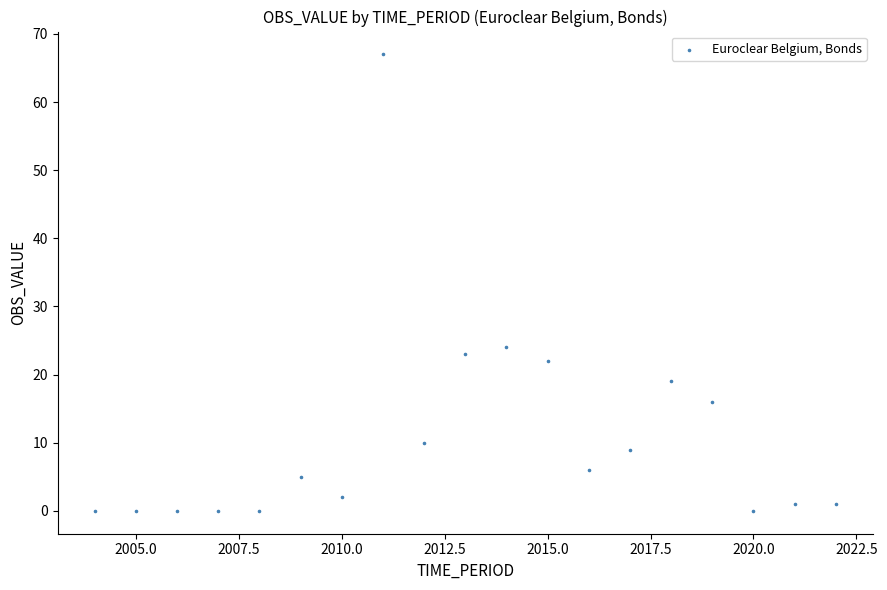

What is the range of X values (max minus min)?

18